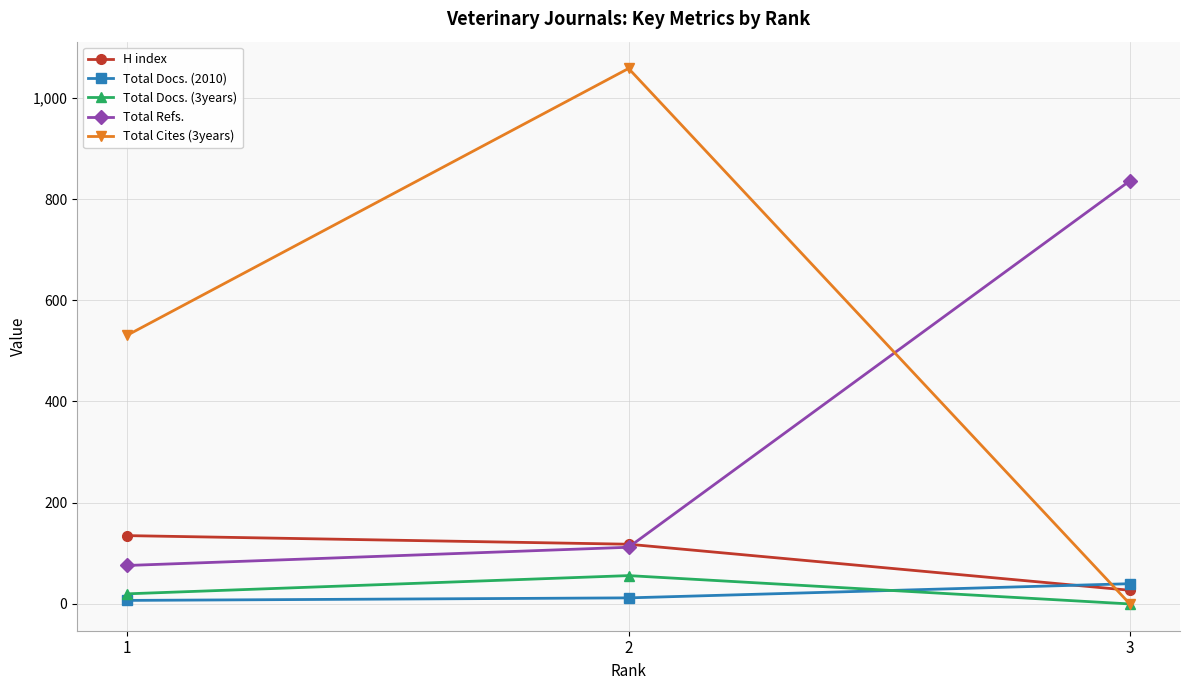

How many Total Docs. (3years) values are between 0 and 56?

3